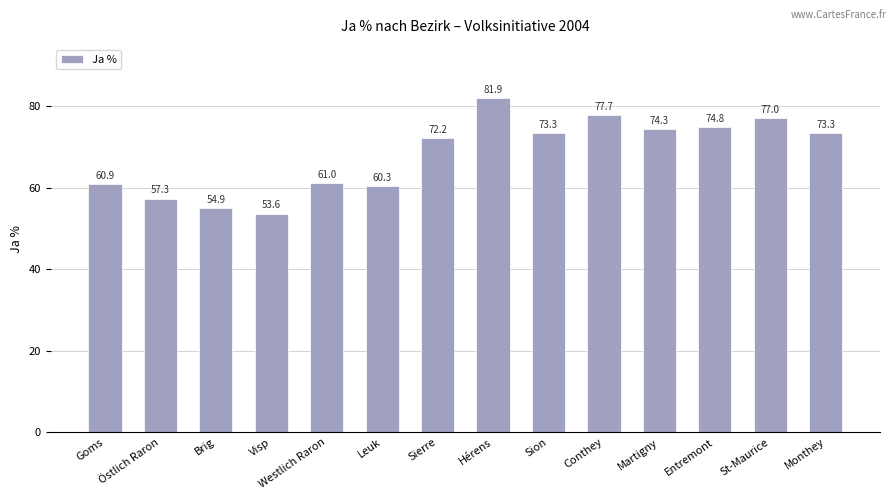

What value does the data have at Sion?

73.3